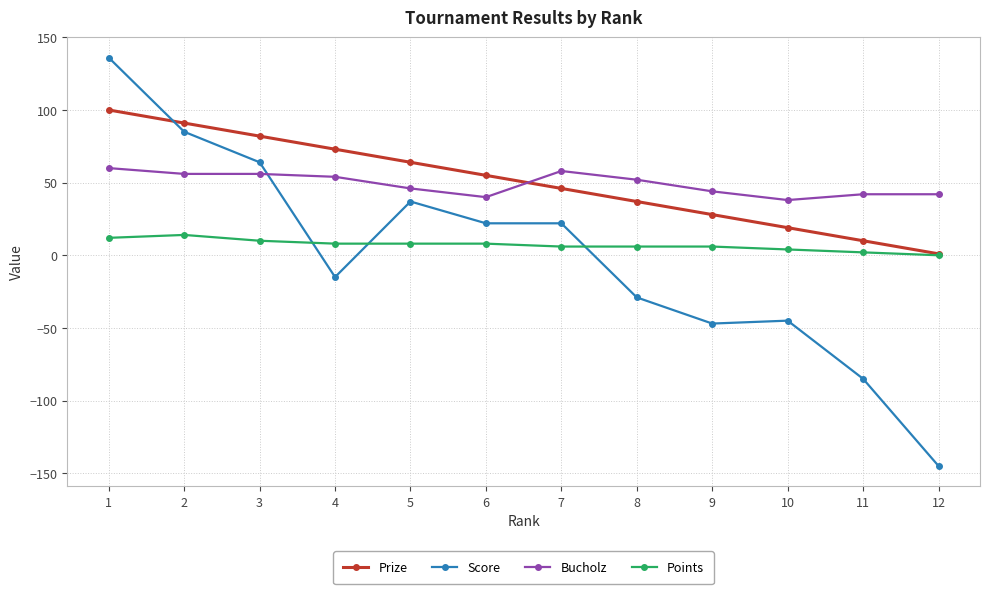

Which label corresponds to the smallest value in the chart?

12